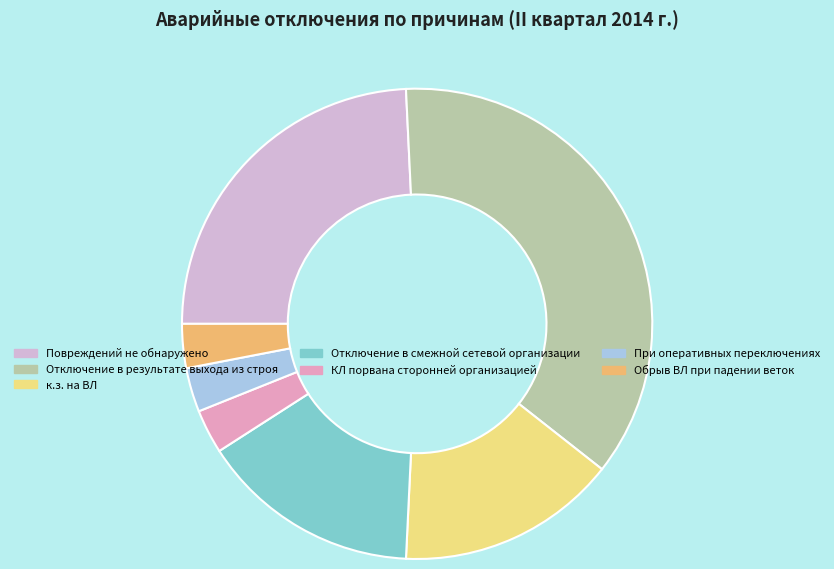

Which category has the smallest portion of the pie?

КЛ порвана сторонней организацией